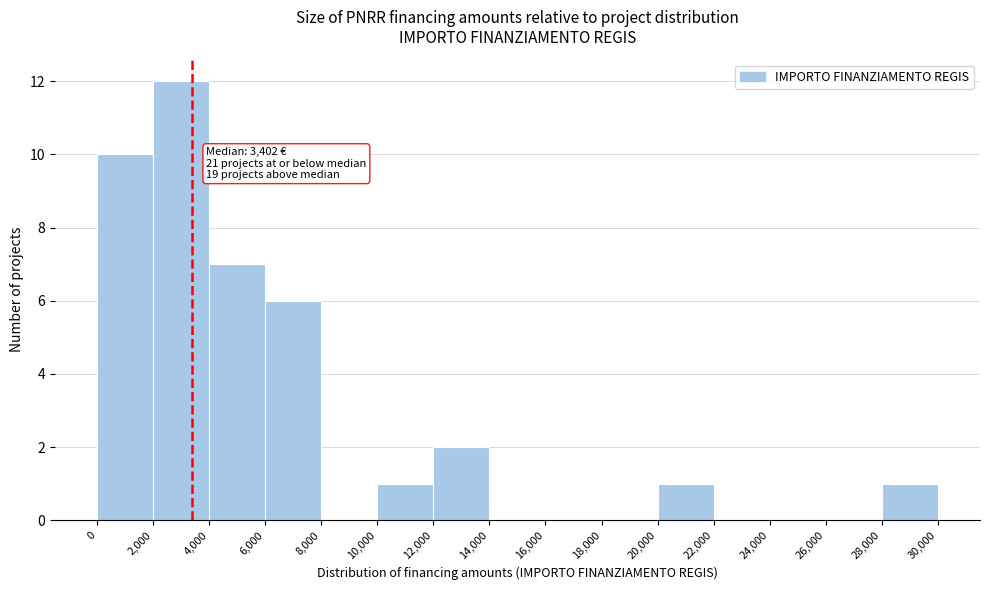

Which range on the x-axis has the tallest bar?

2,000 to 4,000